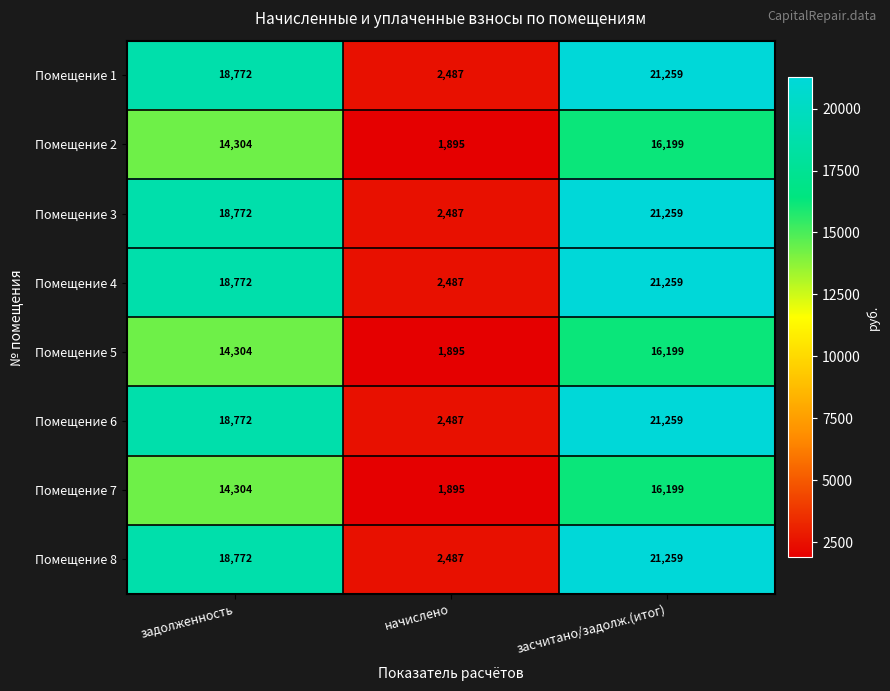

Reading left to right, transcribe all the data shown in this chart.

Помещение 1: 18772	2487	21259
Помещение 2: 14304	1895	16199
Помещение 3: 18772	2487	21259
Помещение 4: 18772	2487	21259
Помещение 5: 14304	1895	16199
Помещение 6: 18772	2487	21259
Помещение 7: 14304	1895	16199
Помещение 8: 18772	2487	21259